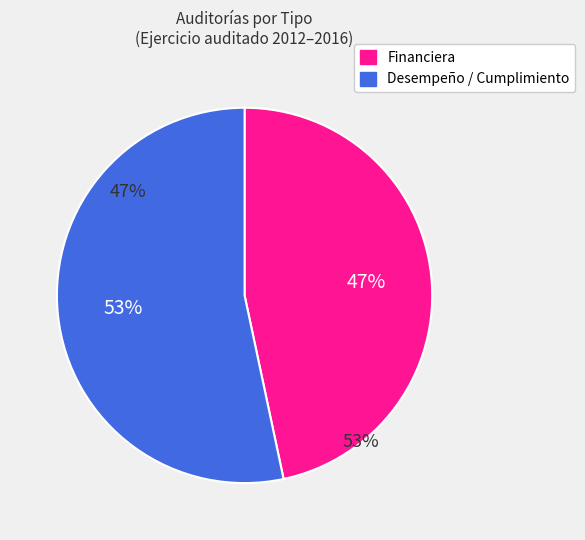

The 2014 slice represents 27% of the pie. True or false?

False